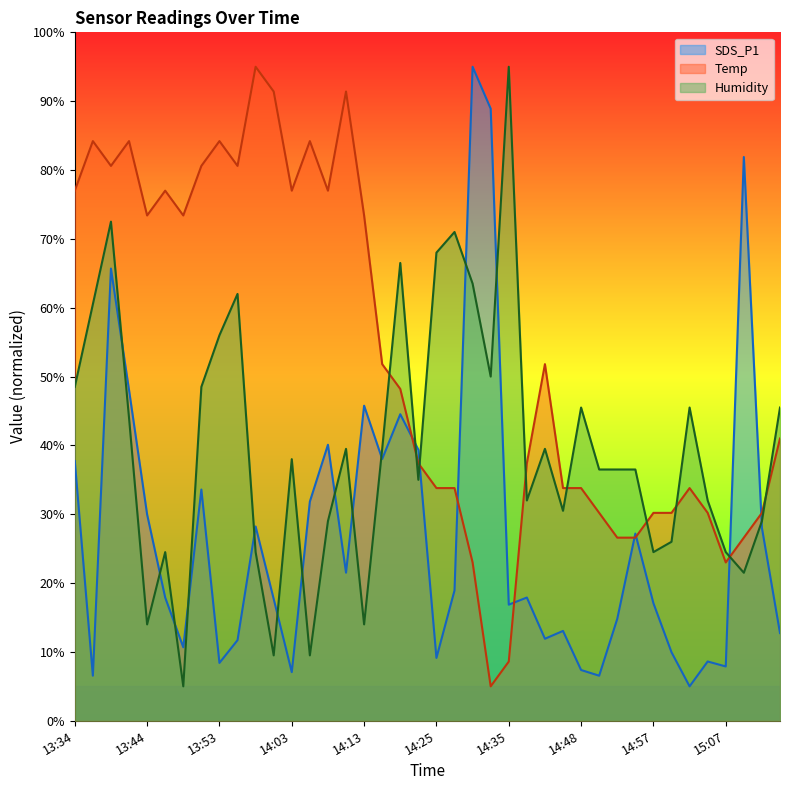

Reading left to right, list all the values displayed in this chart.

SDS_P1: 37.7	6.5	65.7	48.0	30.0	17.9	10.7	33.6	8.4	11.7	28.2	17.7	7.1	31.8	40.1	21.5	45.8	38.0	44.5	39.4	9.1	18.9	95.0	88.9	16.9	17.9	11.9	13.1	7.4	6.5	14.8	27.2	17.1	10.0	5.0	8.6	7.9	81.9	28.0	12.7
Temp: 77.0	84.2	80.6	84.2	73.4	77.0	73.4	80.6	84.2	80.6	95.0	91.4	77.0	84.2	77.0	91.4	73.4	51.8	48.2	37.4	33.8	33.8	23.0	5.0	8.6	37.4	51.8	33.8	33.8	30.2	26.6	26.6	30.2	30.2	33.8	30.2	23.0	26.6	30.2	41.0
Humidity: 48.5	60.5	72.5	44.0	14.0	24.5	5.0	48.5	56.0	62.0	24.5	9.5	38.0	9.5	29.0	39.5	14.0	39.5	66.5	35.0	68.0	71.0	63.5	50.0	95.0	32.0	39.5	30.5	45.5	36.5	36.5	36.5	24.5	26.0	45.5	32.0	24.5	21.5	29.0	45.5